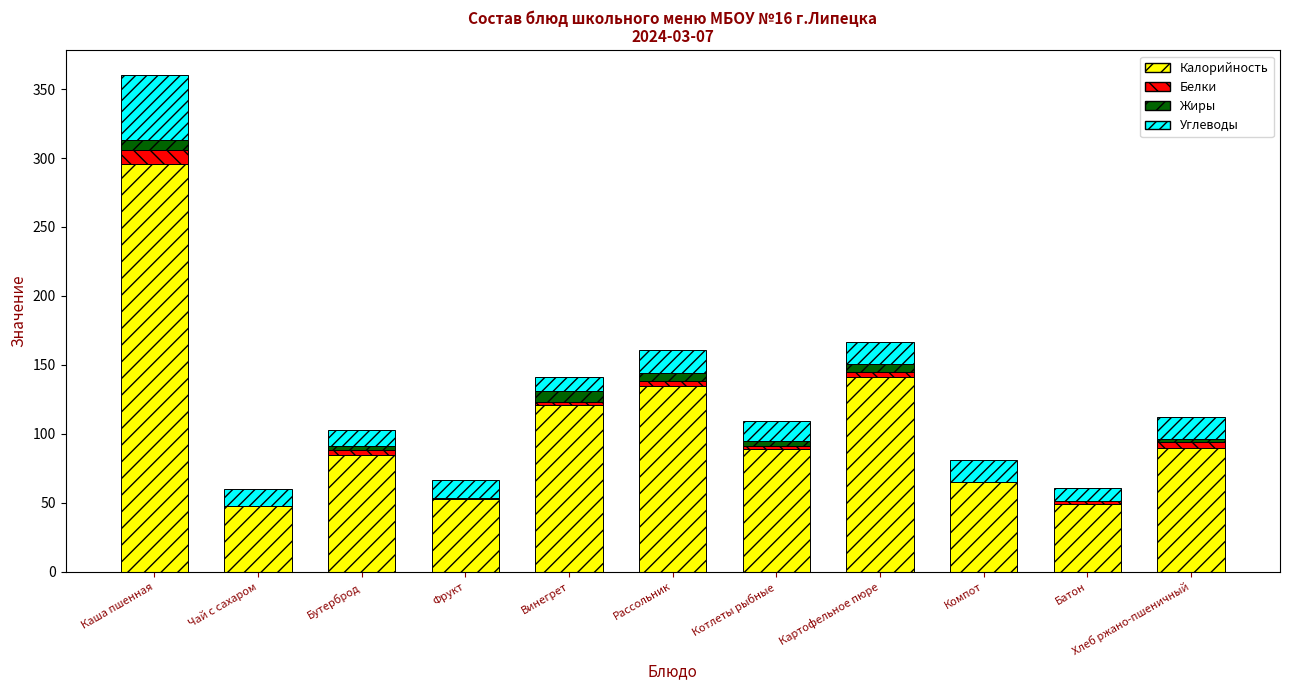

Which category has the highest value in the Калорийность series?

Каша пшенная